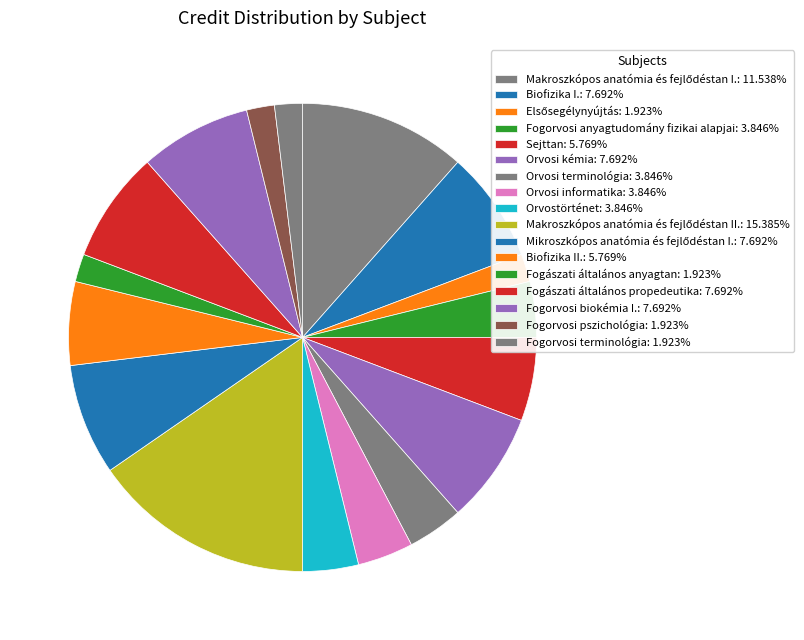

Count the number of slices in the pie.

17